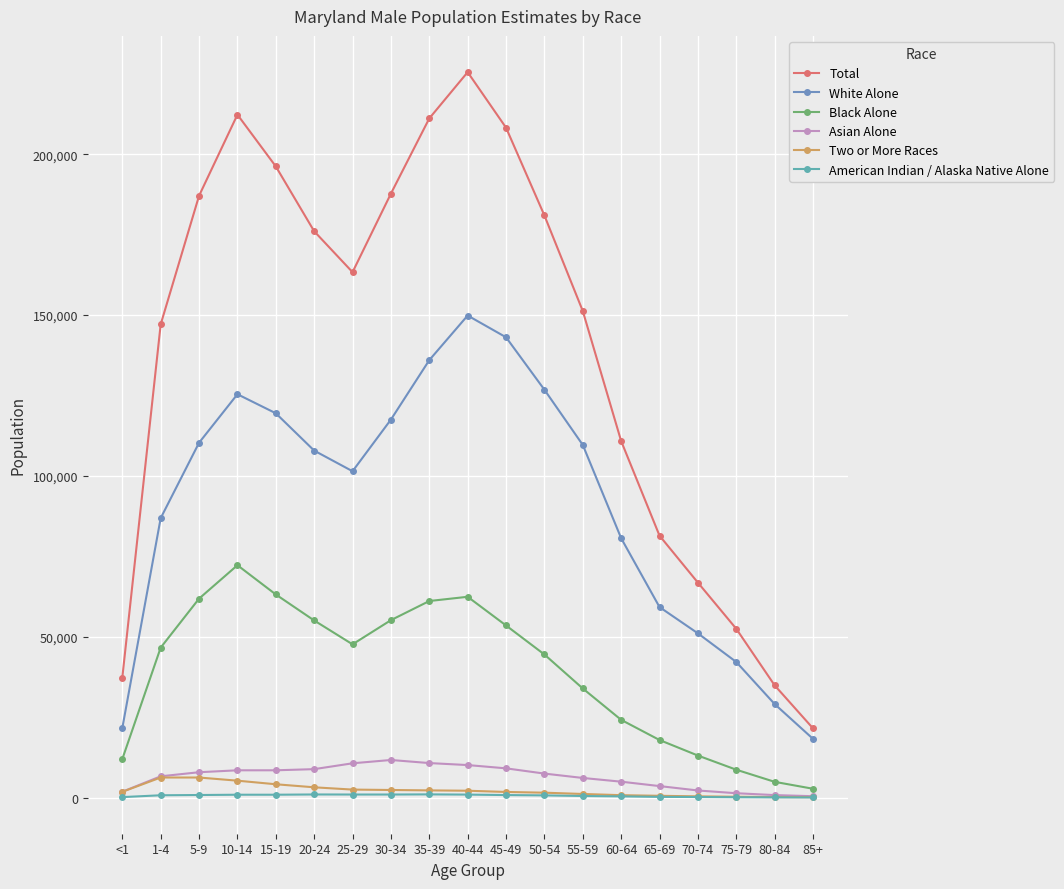

Reading right to left, extract all data points from this chart.

Total: 21505	34879	52465	66824	81410	110837	151271	180977	208273	225541	211163	187777	163352	176075	196232	212326	187100	147120	37295
White Alone: 18241	29058	42142	51048	59214	80628	109629	126801	143104	149868	135997	117517	101454	107868	119478	125395	110311	86867	21597
Black Alone: 2725	4877	8648	13051	17880	24154	33911	44474	53496	62415	61100	55147	47633	55050	63138	72234	61841	46606	11958
Asian Alone: 408	756	1337	2189	3556	4924	6084	7443	9072	10092	10712	11671	10642	8823	8466	8464	7865	6595	1801
Two or More Races: 101	137	239	365	536	728	1104	1504	1729	2112	2219	2341	2467	3177	4125	5238	6219	6221	1774
American Indian / Alaska Native Alone: 20	42	83	153	198	357	473	664	762	910	978	933	932	951	871	870	781	698	131